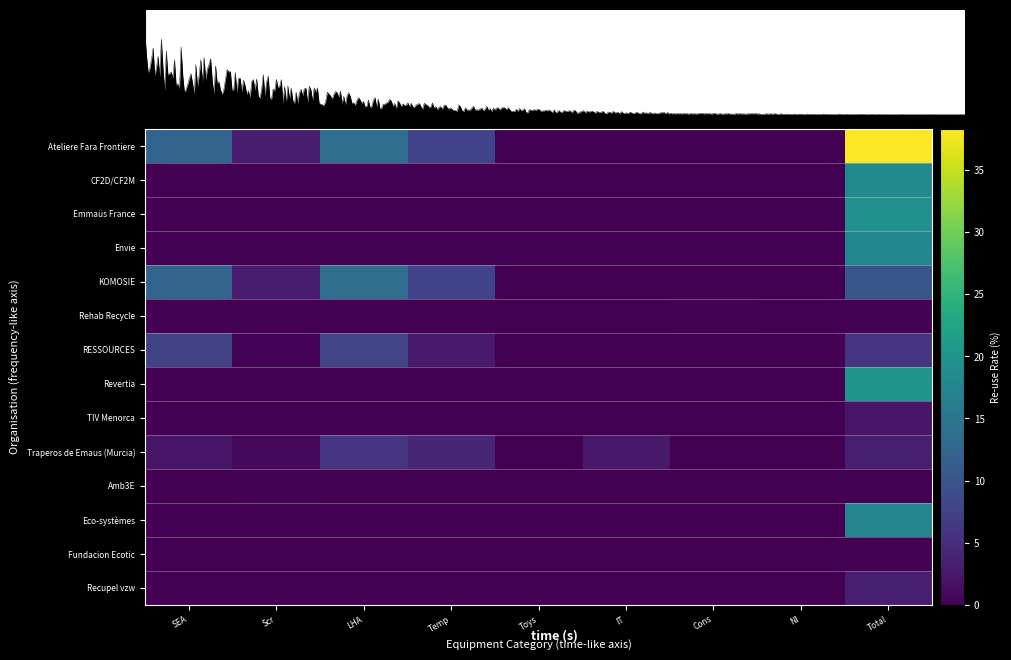

What is the difference between the second highest and minimum values in the Traperos de Emaus (Murcia) series?

4.1